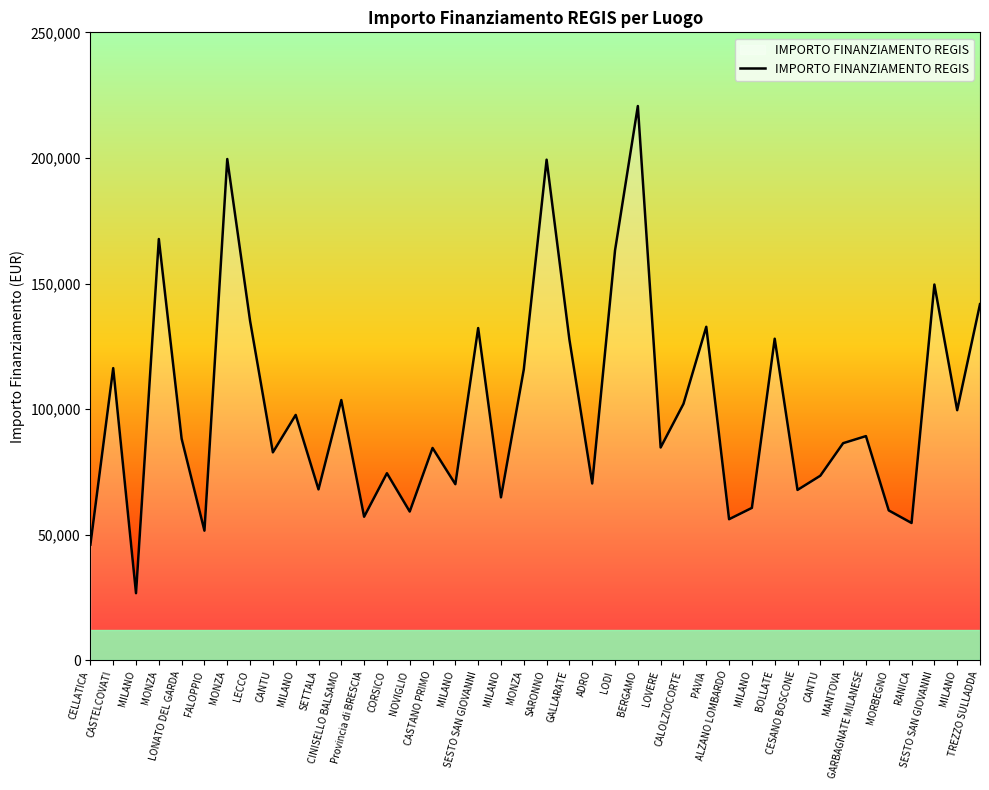

Does the chart display data point markers on the line(s)?

No